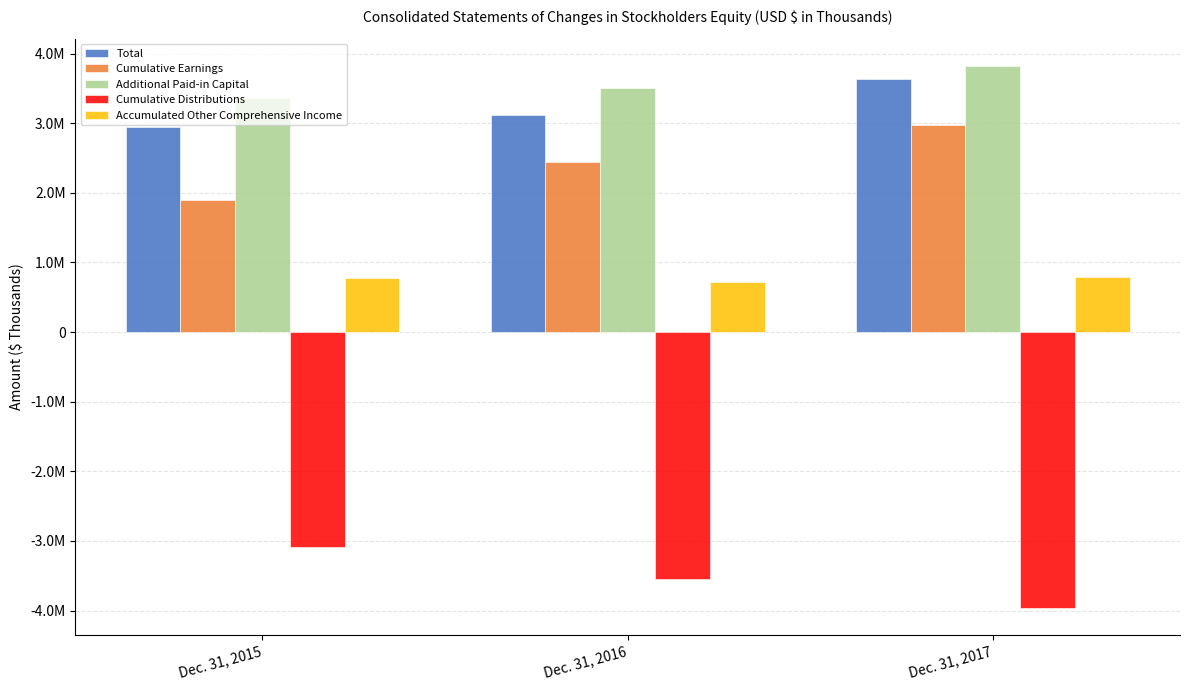

What value does the Cumulative Earnings series have at Dec. 31, 2016?

2443184